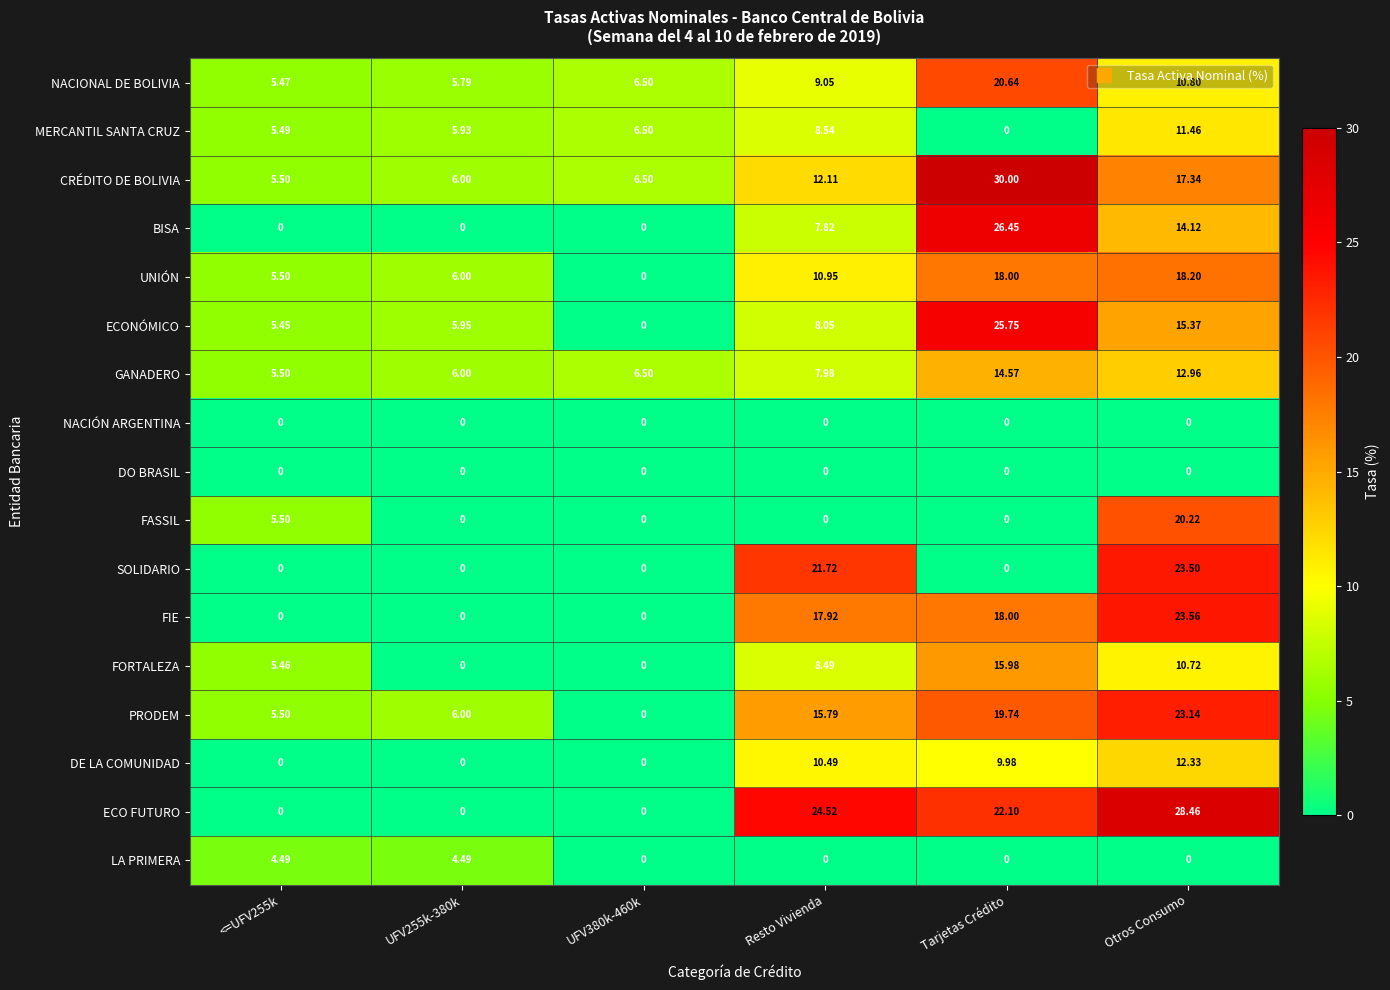

Where does the CRÉDITO DE BOLIVIA series first go above 12?

Resto Vivienda